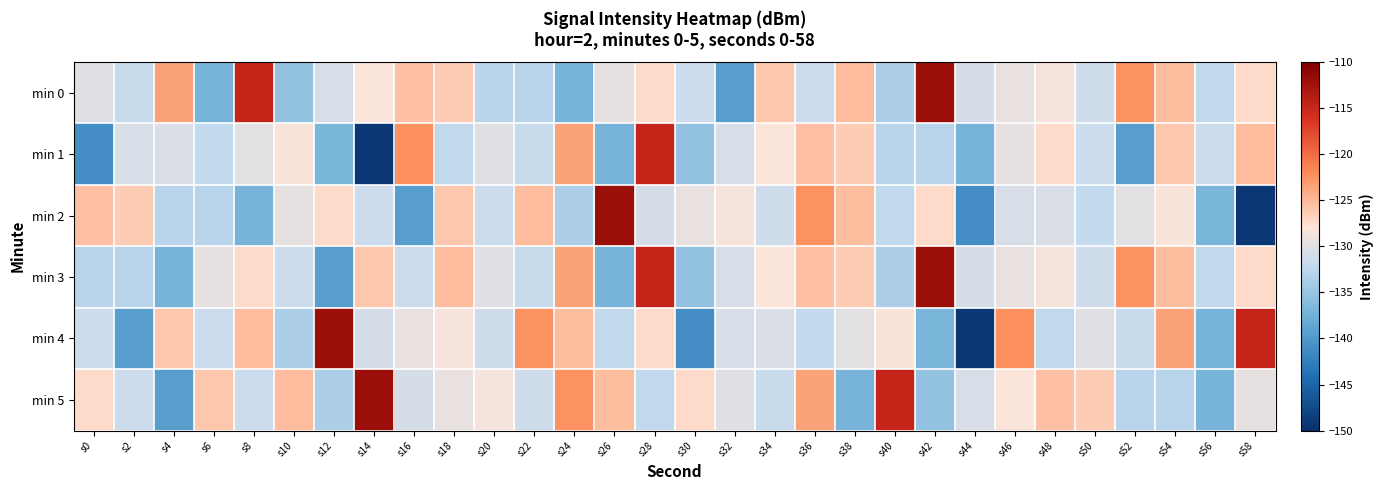

Between s38 and s2, which is larger?

s38